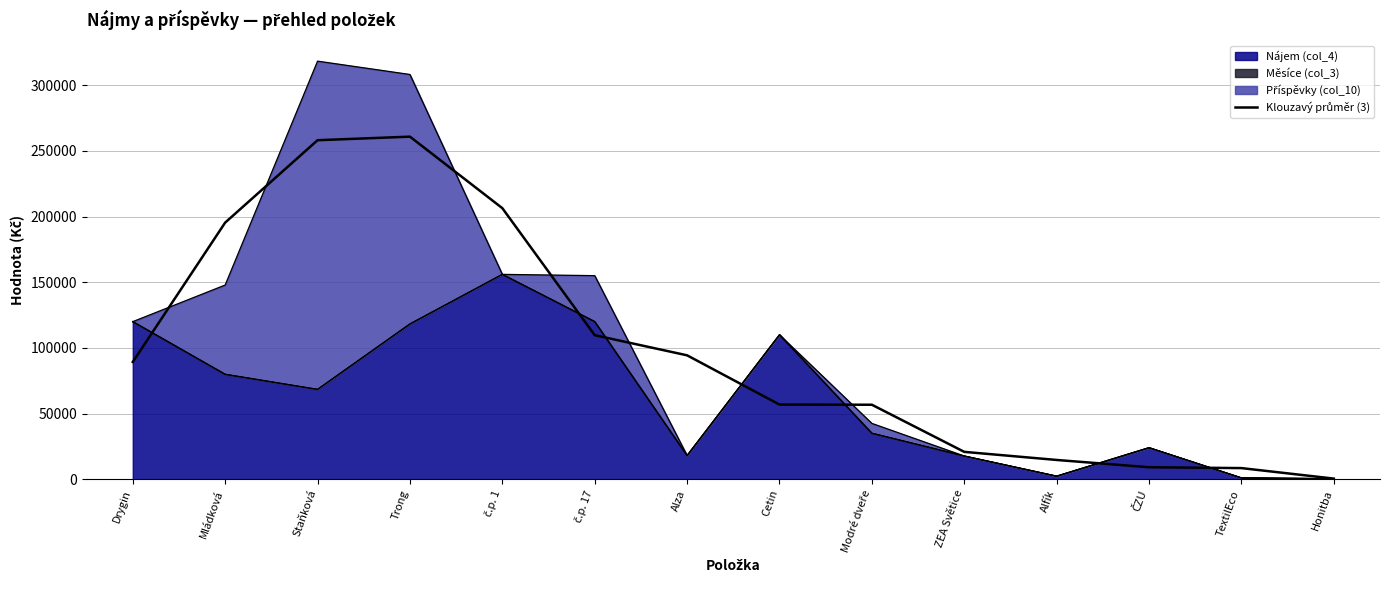

What is the label of the 11th point from the right?

Trong